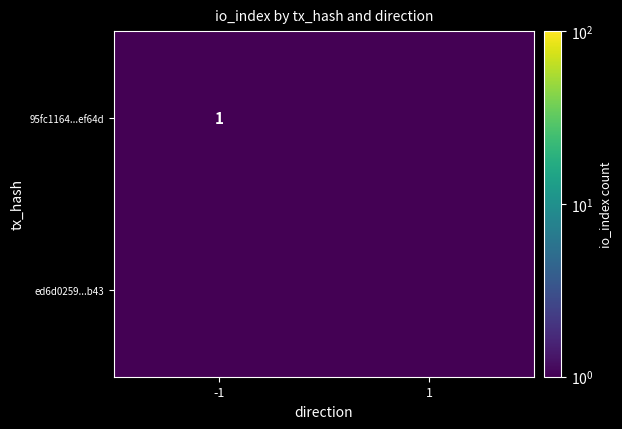

The value of 95fc1164...ef64d at -1 is 1.0. True or false?

True